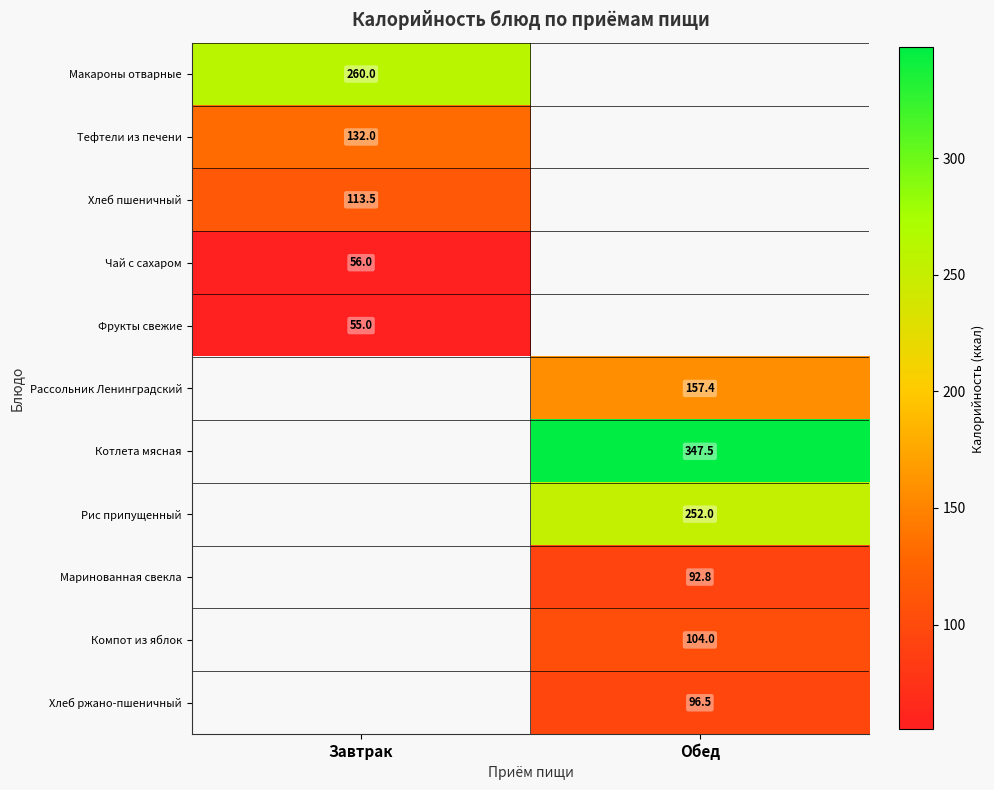

The Тефтели из печени series shows 132.0 at Завтрак. True or false?

True